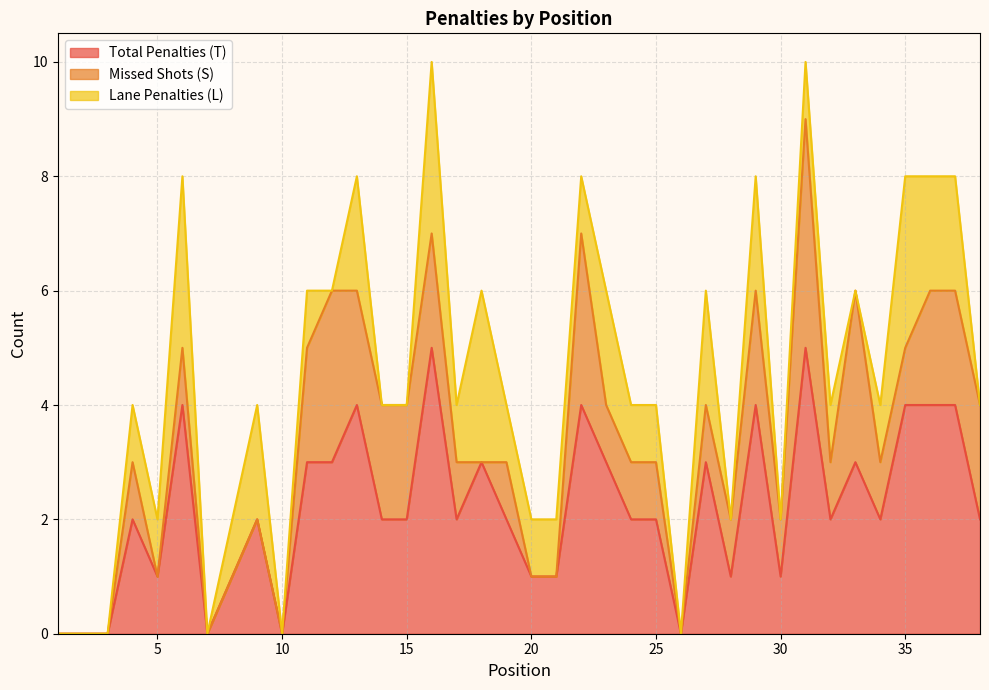

At which category is the sum across all series the highest?

16